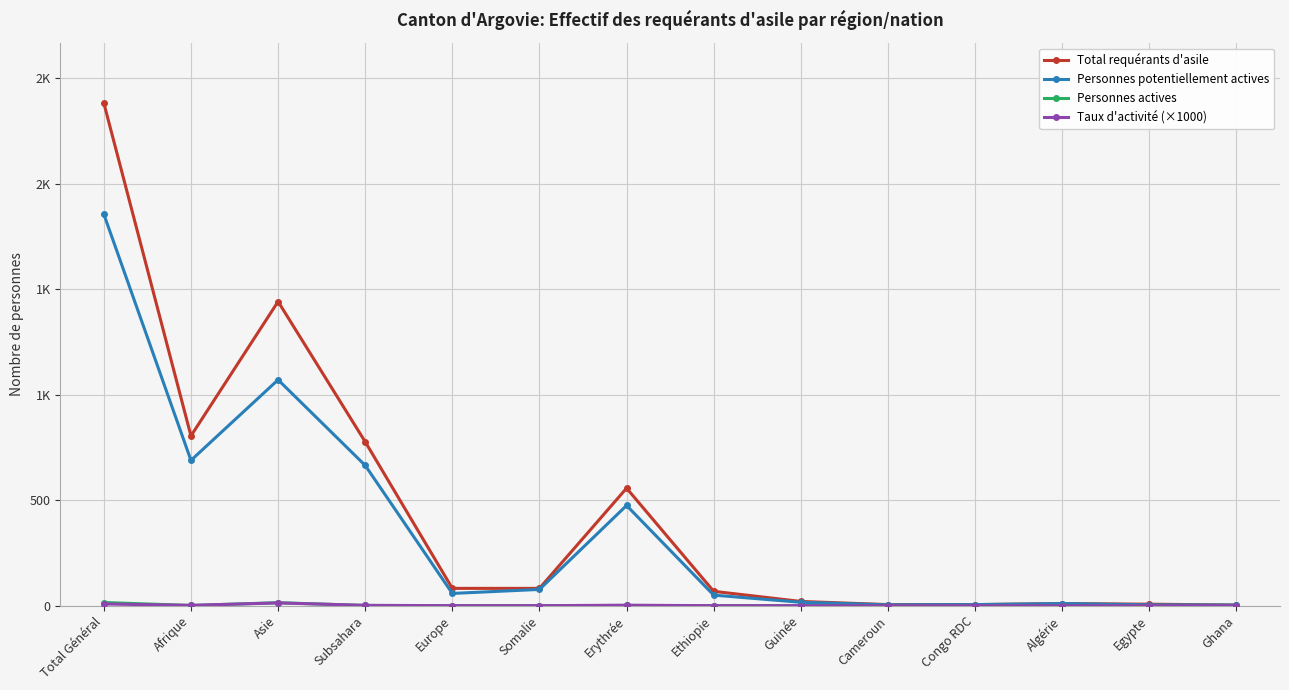

True or false: Personnes potentiellement actives and Total requérants d'asile cross at least once.

False